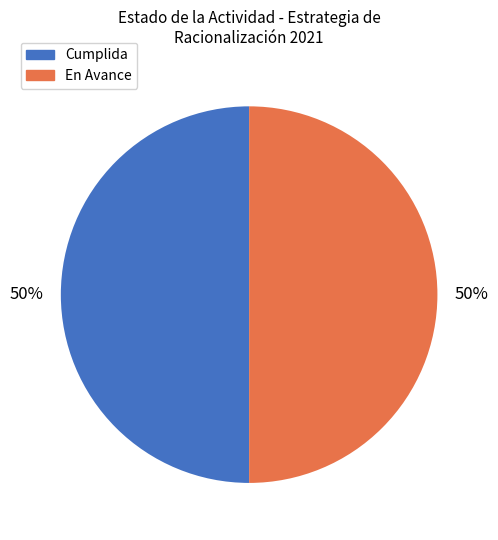

How many slices are in this pie chart?

2